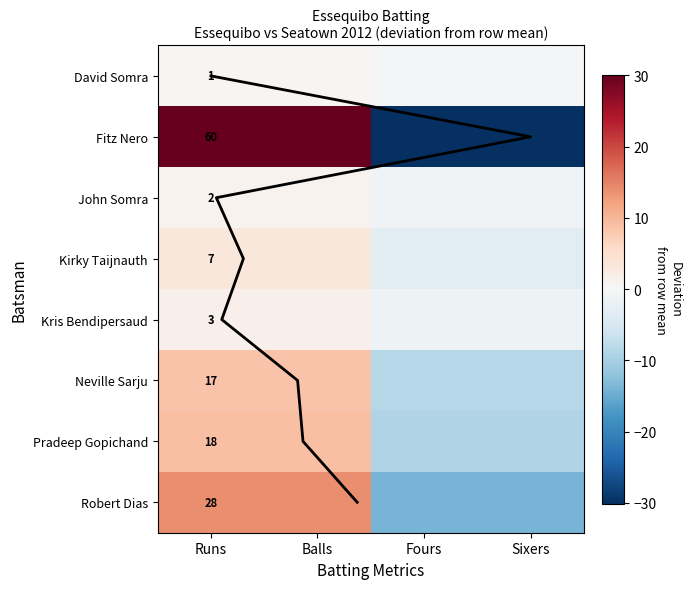

Where is Fitz Nero nearest to the value 0?

Runs